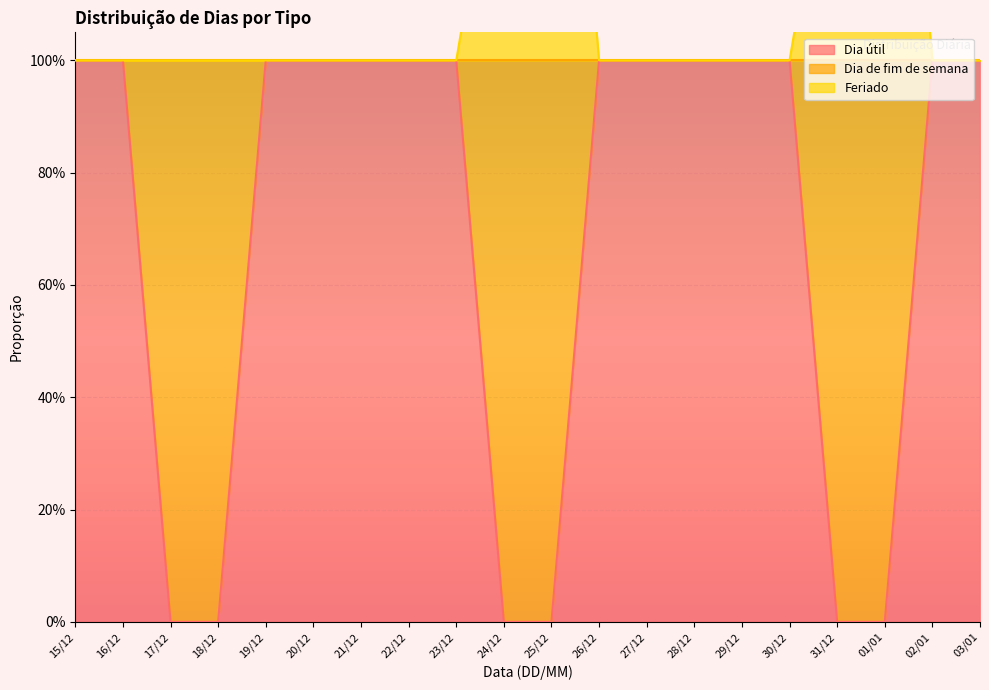

At which label does Dia útil reach its peak?

15/12